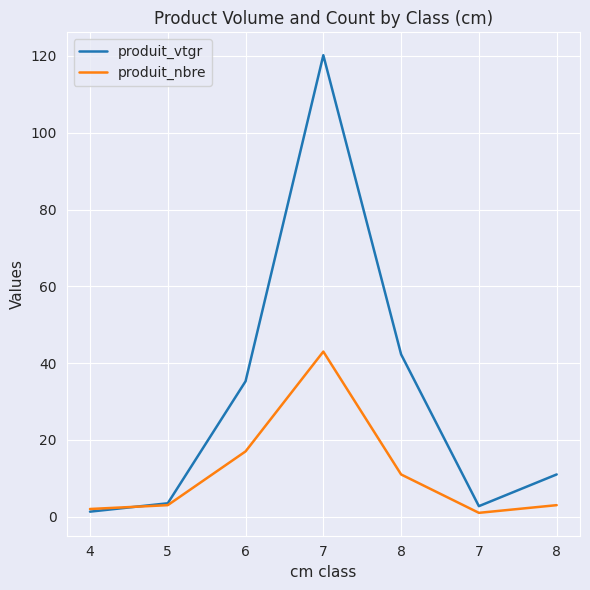

At which label does produit_nbre first exceed 3?

6